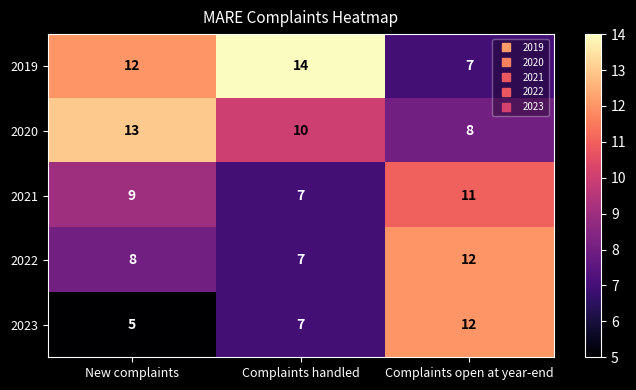

The 2020 series shows 13 at Complaints open at year-end. True or false?

False